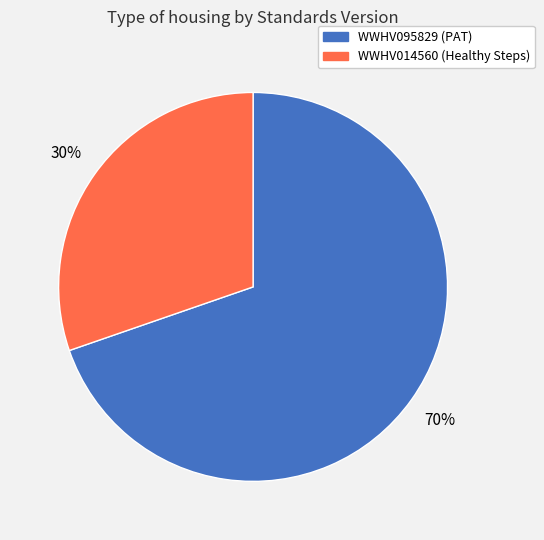

Combined, do WWHV014560 and WWHV095829 account for over 50%?

Yes